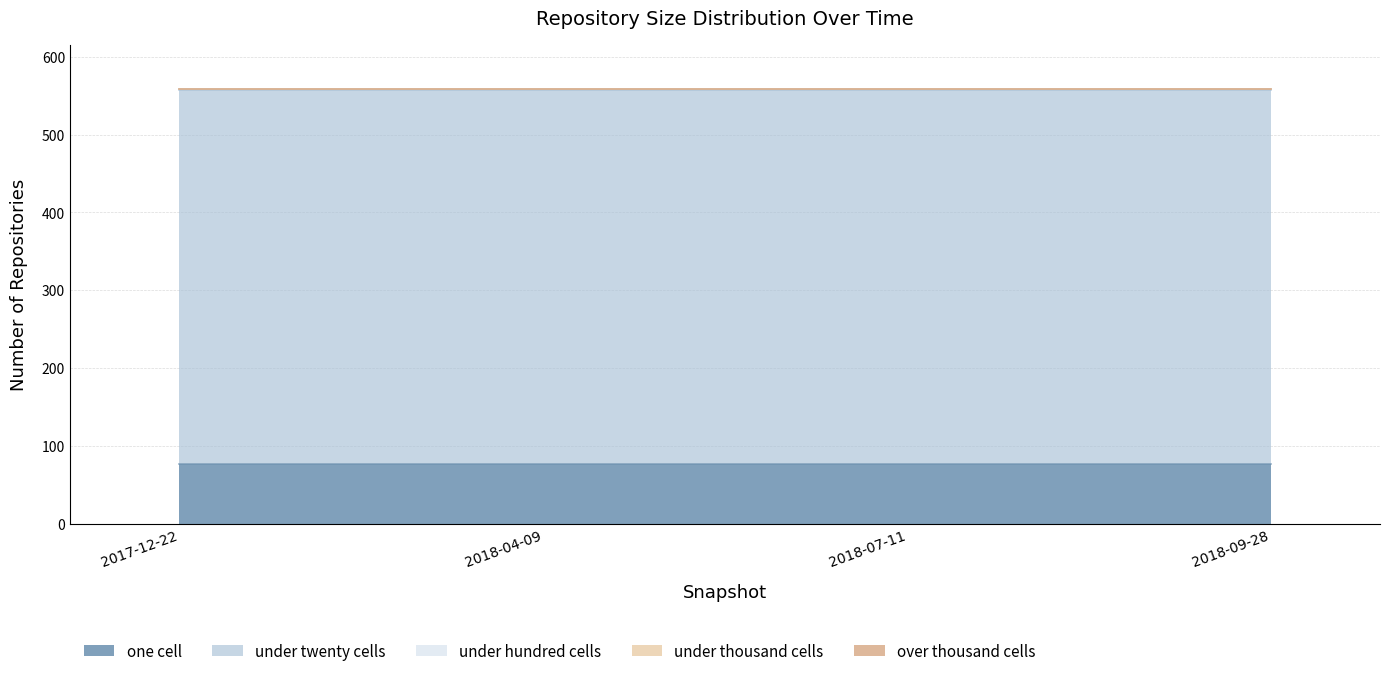

List the series in order of their peak value, highest first.

under_twenty_cells, one_cell, under_hundred_cells, under_thousand_cells, over_thousand_cells